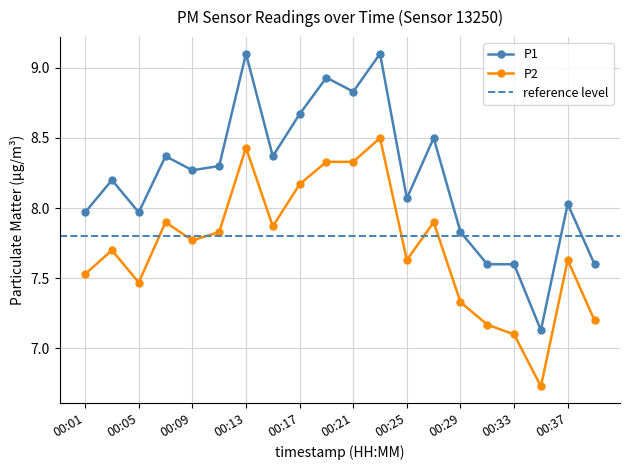

What is the total value across all series at 00:23?

17.6